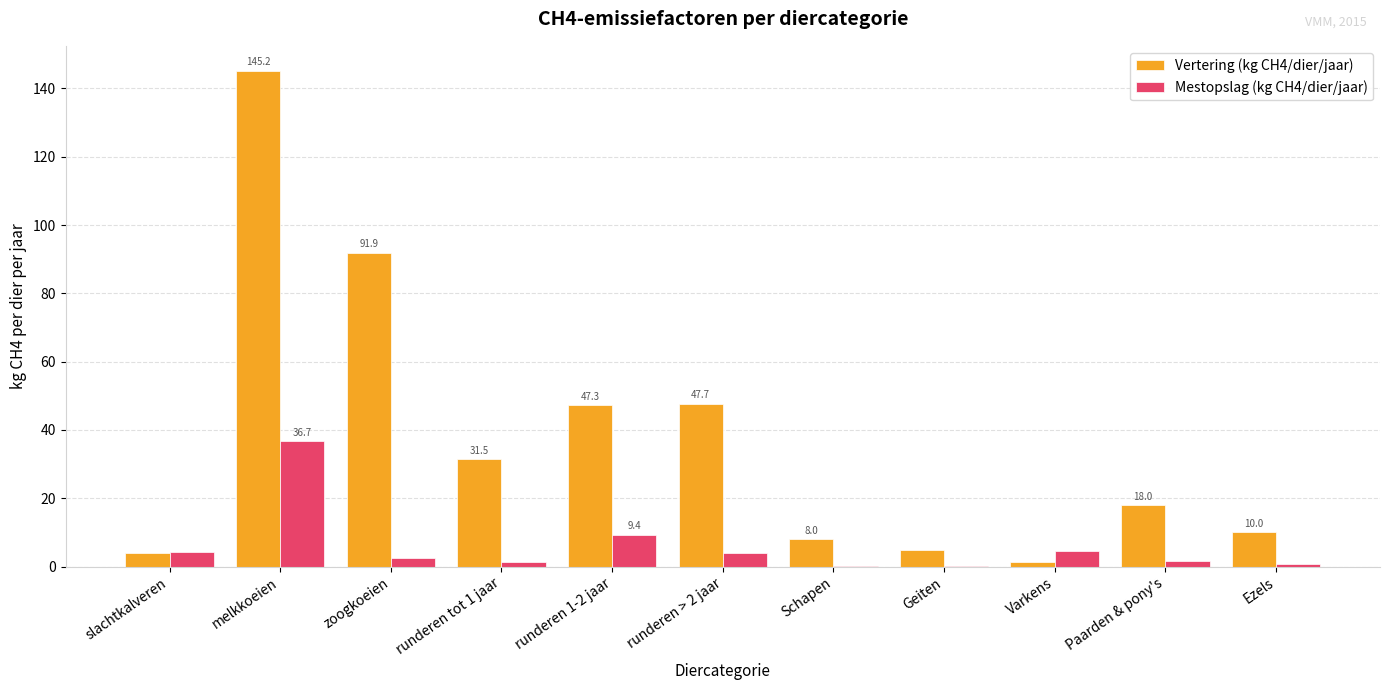

What is the sum of all Mestopslag (kg CH4/dier/jaar) values?

65.3